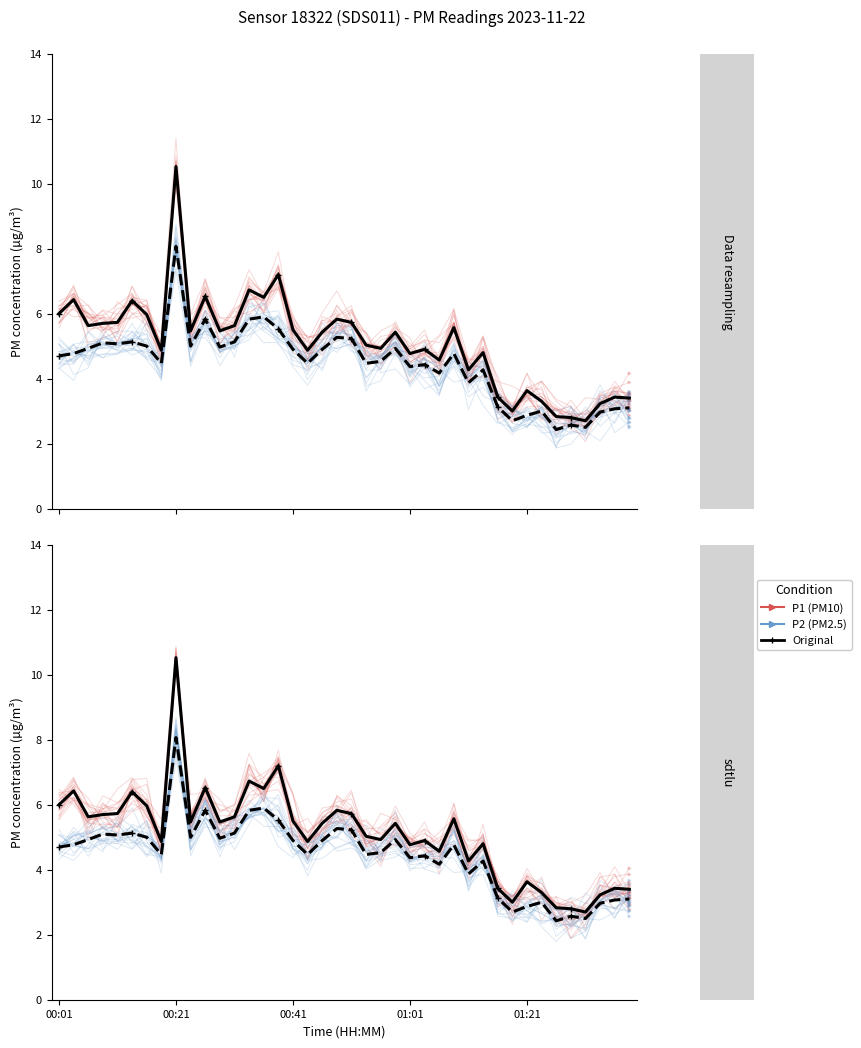

What is the average value of the P1 Original series?

5.1